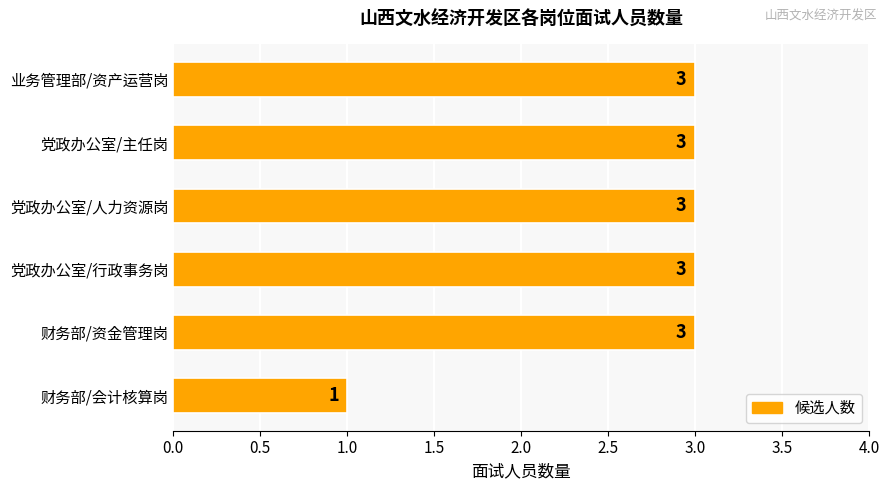

The value at 业务管理部/资产运营岗 is 3. True or false?

True